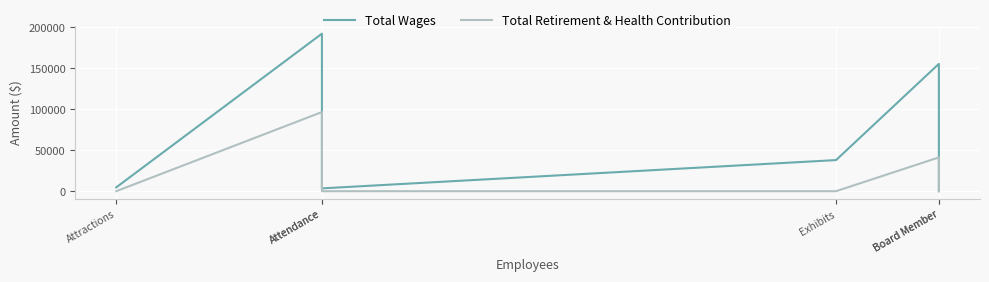

Which has a higher value, Attendance or Board Member?

Attendance